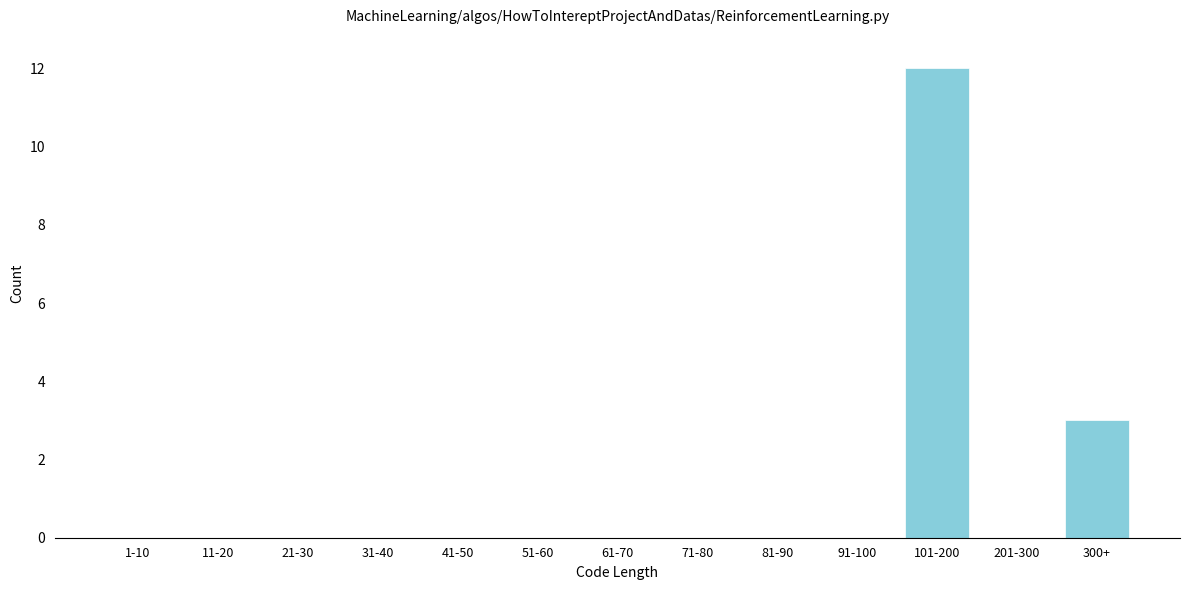

Reading right to left, list all the values displayed in this chart.

300+=3	201-300=0	101-200=12	91-100=0	81-90=0	71-80=0	61-70=0	51-60=0	41-50=0	31-40=0	21-30=0	11-20=0	1-10=0